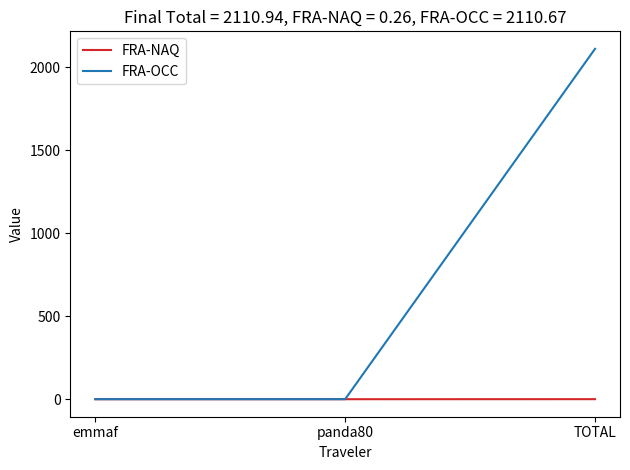

Which series changed the most between emmaf and TOTAL?

FRA-OCC